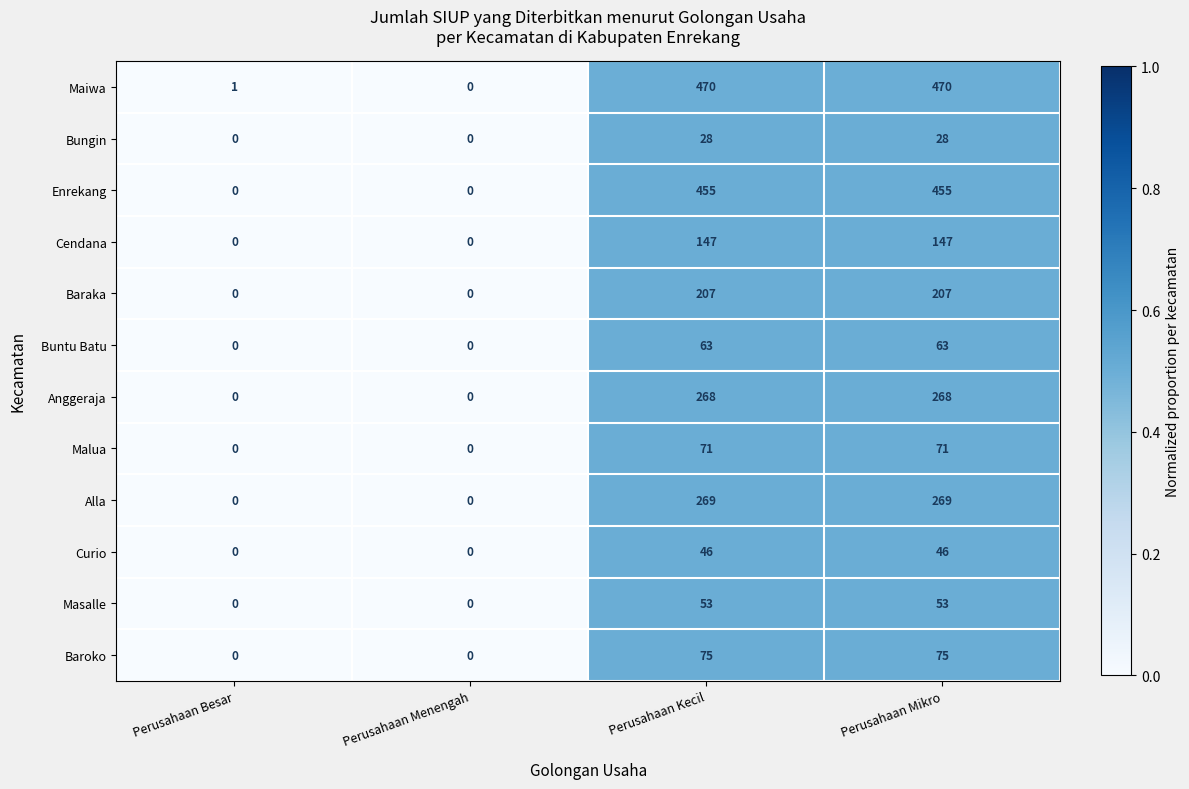

Between Perusahaan Menengah and Perusahaan Kecil, which series saw the biggest shift?

Maiwa